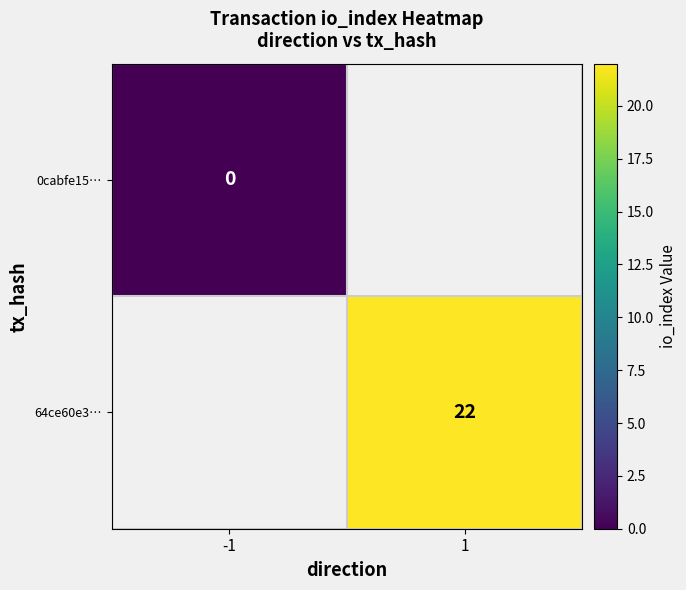

List the labels in order of 0cabfe15… value, smallest first.

-1, 1